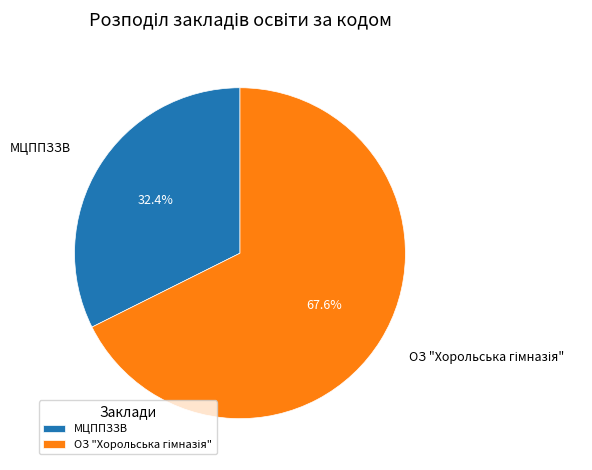

Is there any slice that represents more than half of the pie?

Yes